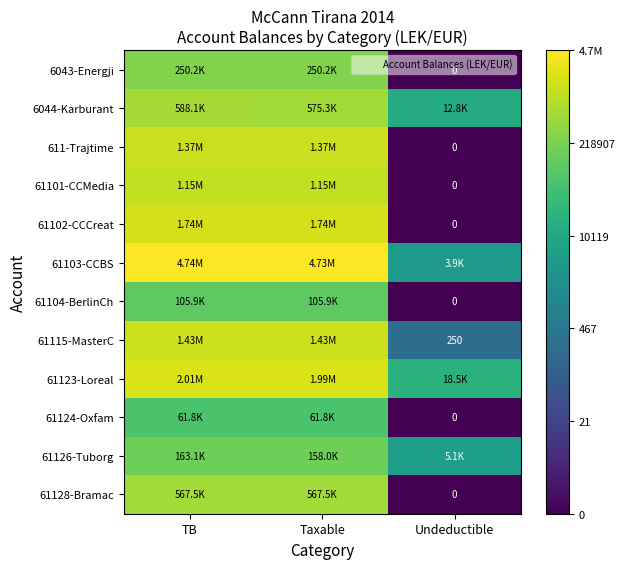

List the labels in order of 6043-Energji value, smallest first.

Undeductible, TB, Taxable